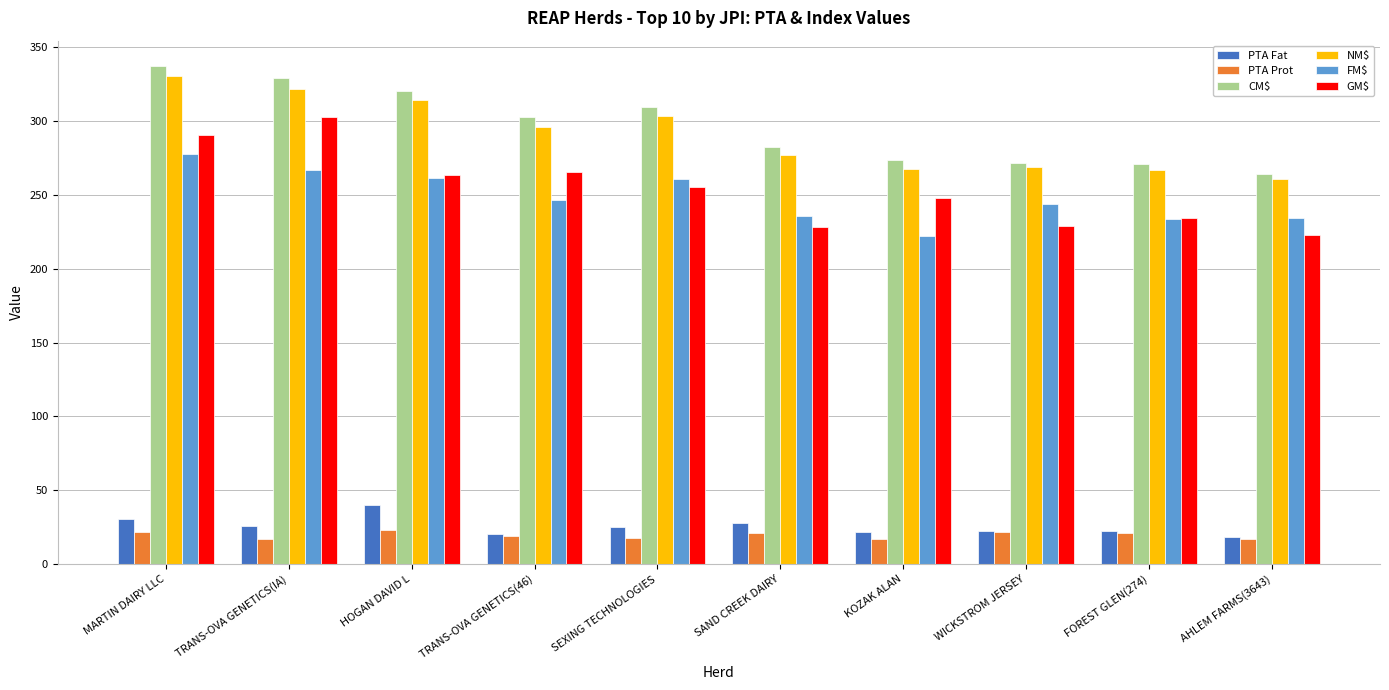

What is the sum of the CM$ values at AHLEM FARMS(3643) and HOGAN DAVID L?

584.2